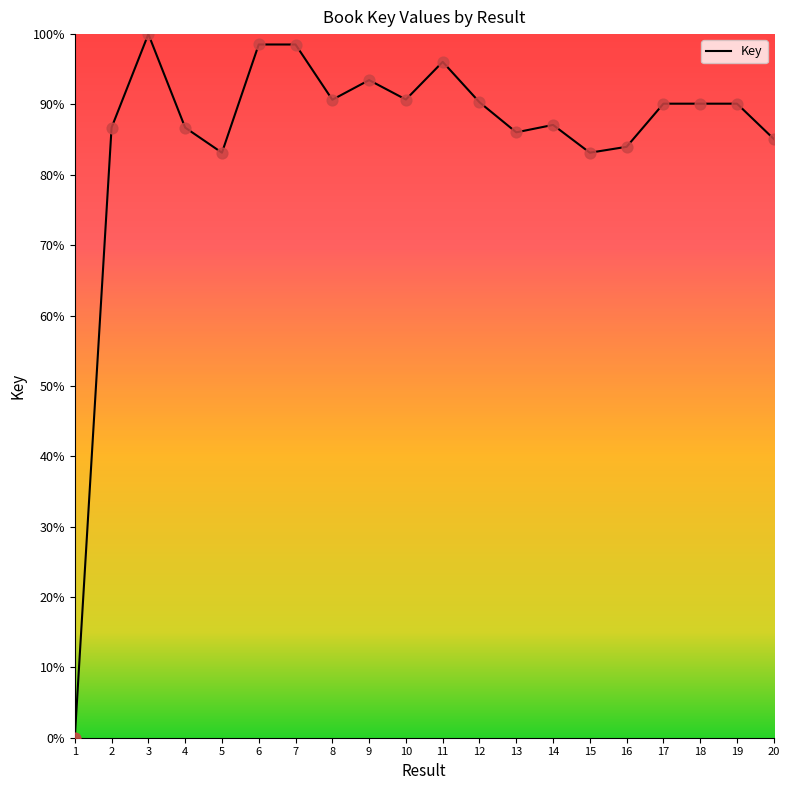

Approximately how many times larger is the value at 5 compared to 14?

1.0